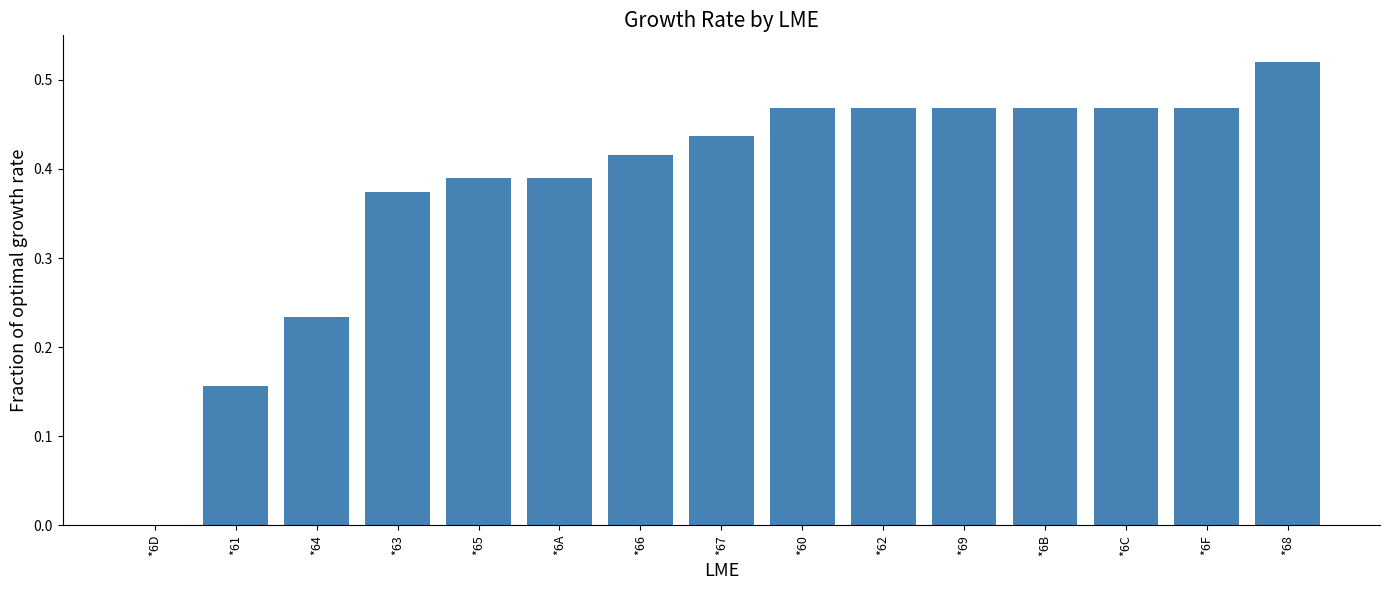

True or false: the data shows 0.1 at *61.

False